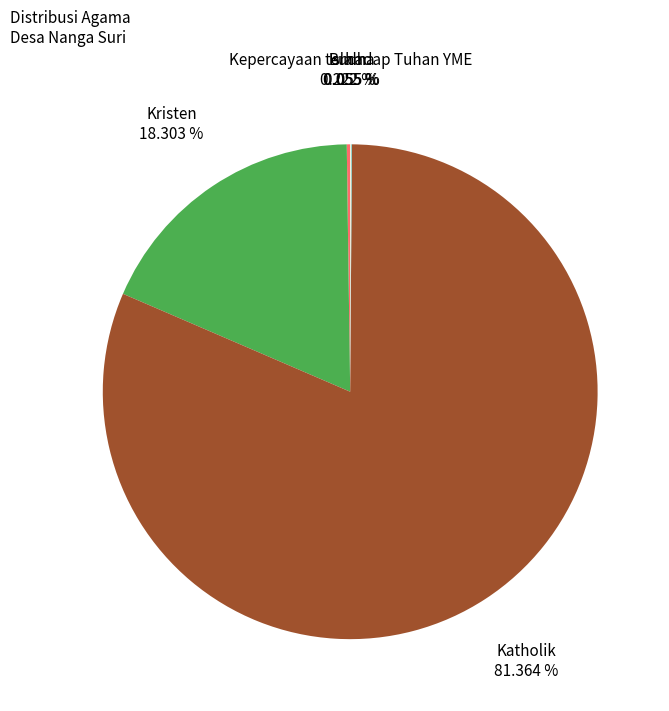

Is there a majority slice in this chart?

Yes